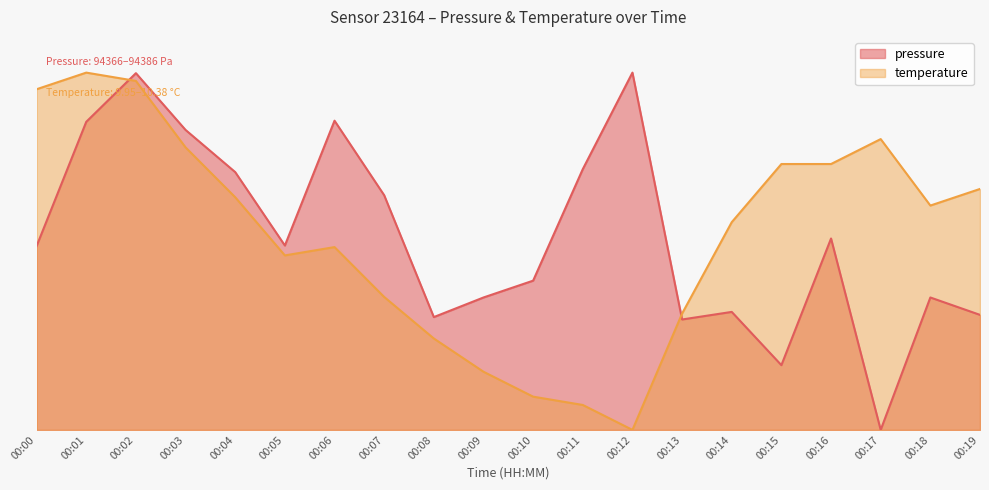

The value of temperature at 00:16 is 113.0. True or false?

False